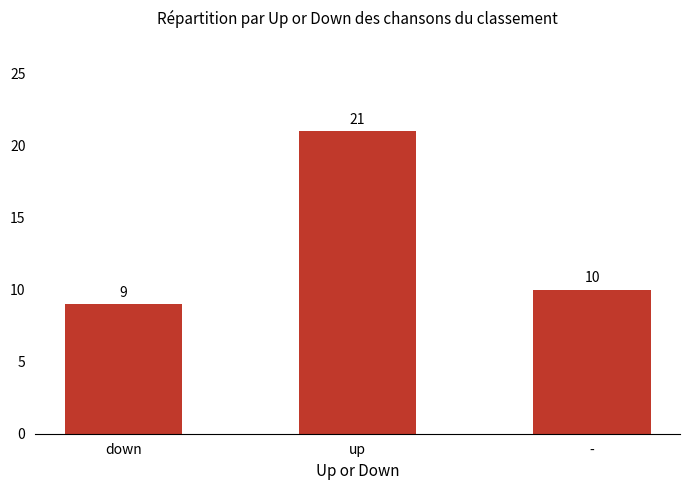

Does the chart contain stacked bars?

No